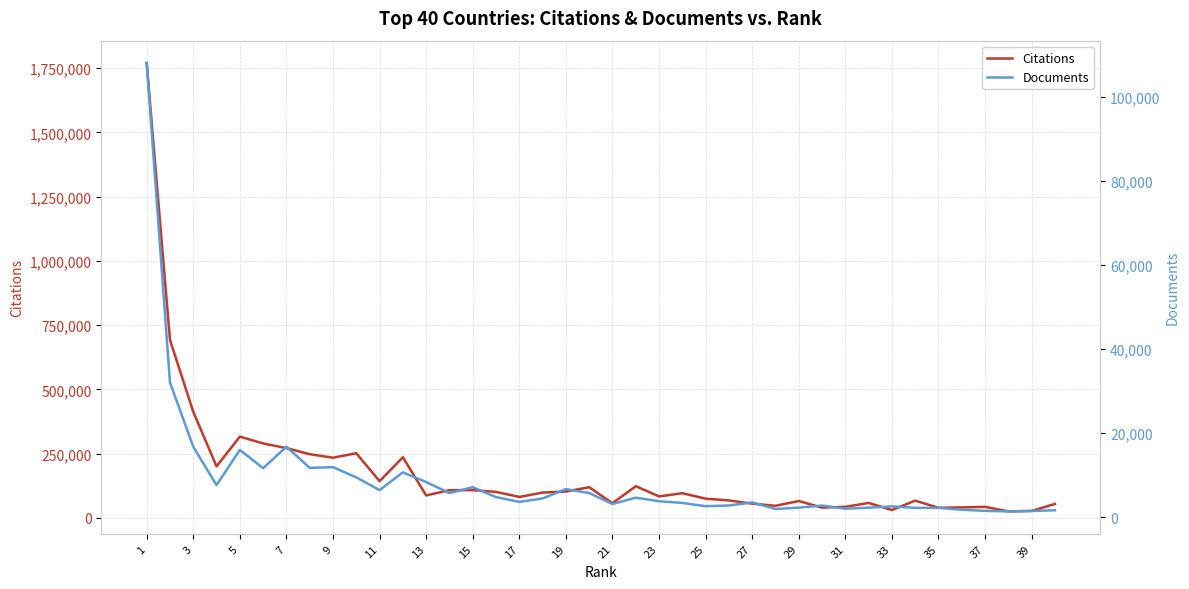

Reading left to right, what are all the values shown in this chart?

Citations: 1769311	692377	412469	200356	316210	289568	271418	247680	234100	251513	142815	235907	87333	107669	107971	101161	81458	98412	102652	119277	56955	123266	83468	96052	74685	67932	55396	47035	65622	39835	43135	58114	30535	67118	39287	40700	42855	25223	26990	54258
Documents: 107947	31986	16699	7584	15948	11609	16712	11688	11857	9433	6394	10622	8316	5702	7085	4739	3593	4413	6637	5707	3085	4603	3750	3350	2569	2741	3467	1906	2234	2726	1978	2216	2527	2178	2174	1725	1469	1336	1442	1603